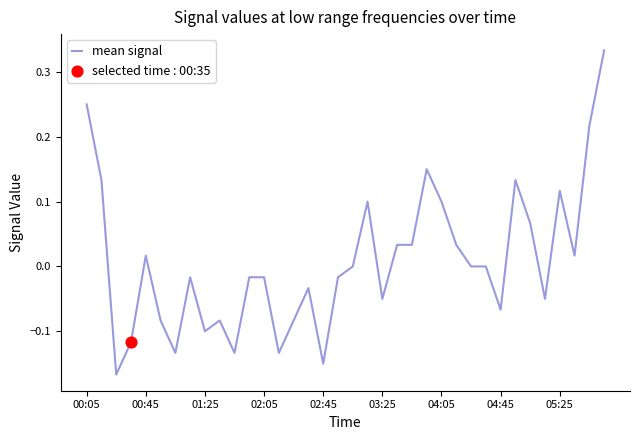

What is the difference between the maximum and minimum values?

0.5